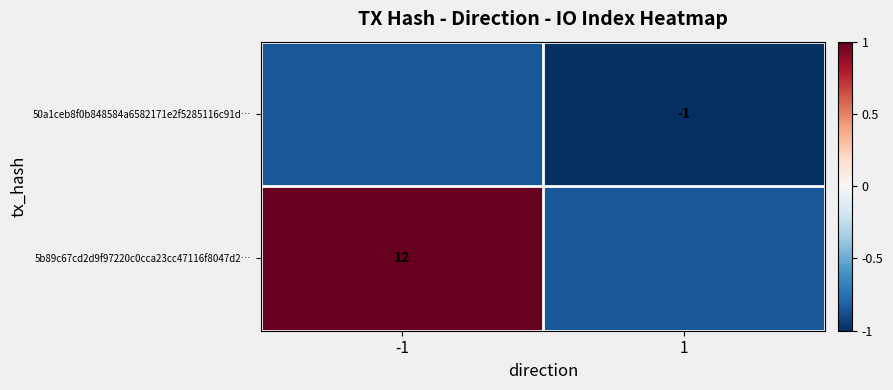

What is the average value of the 5b89c67cd2d9f97220c0cca23cc47116f8047d2… series?

0.1